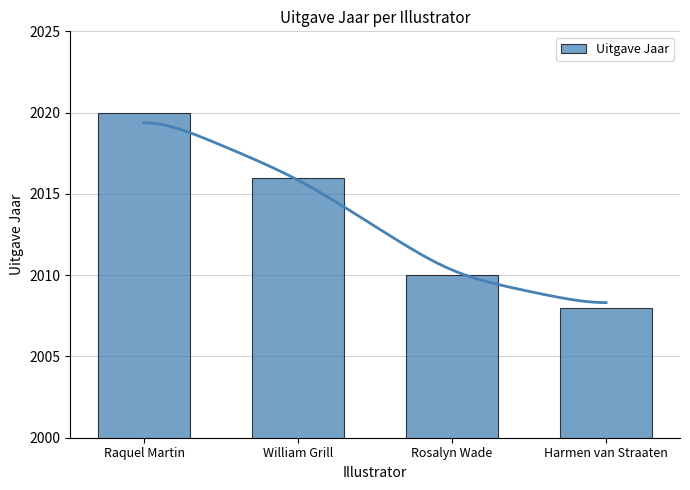

What is the average value?

2014